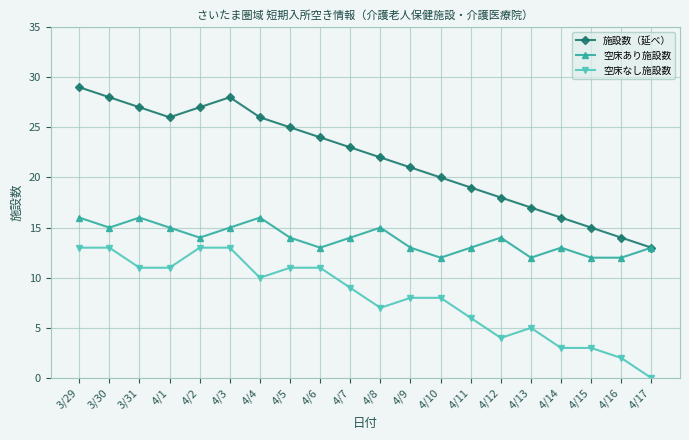

At how many categories does at least one series exceed 0?

20